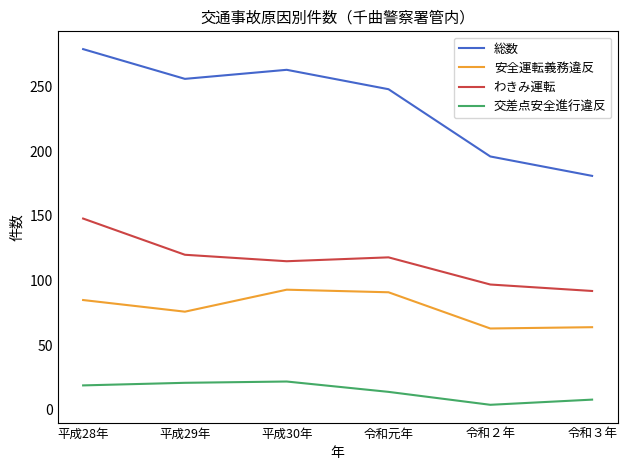

At which category is the sum across all series the highest?

平成28年